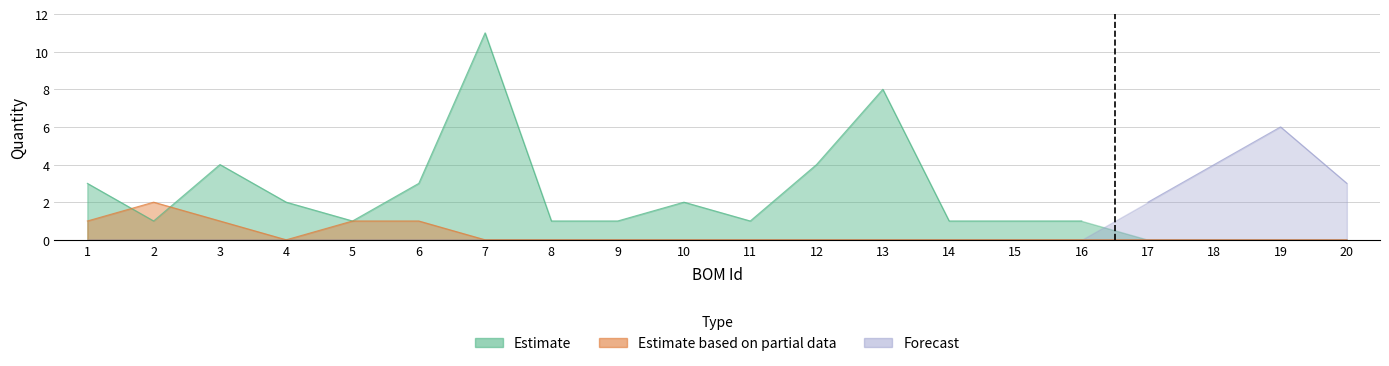

True or false: Estimate based on partial data and Estimate cross at least once.

True